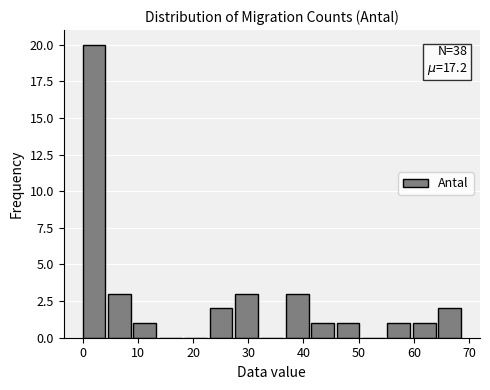

Which range on the x-axis has the tallest bar?

0.0 to 4.6